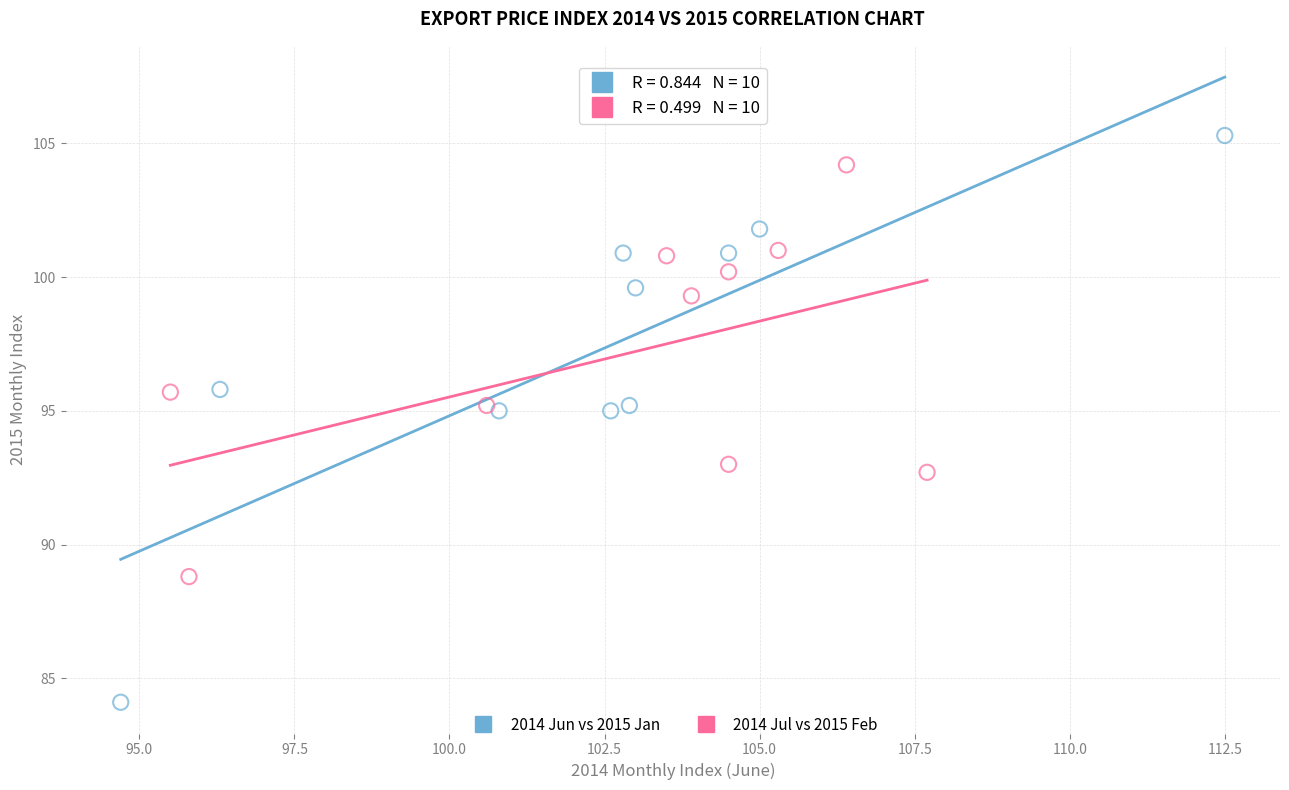

What are all the series names shown in the legend?

2014 Jun vs 2015 Jan, 2014 Jul vs 2015 Feb